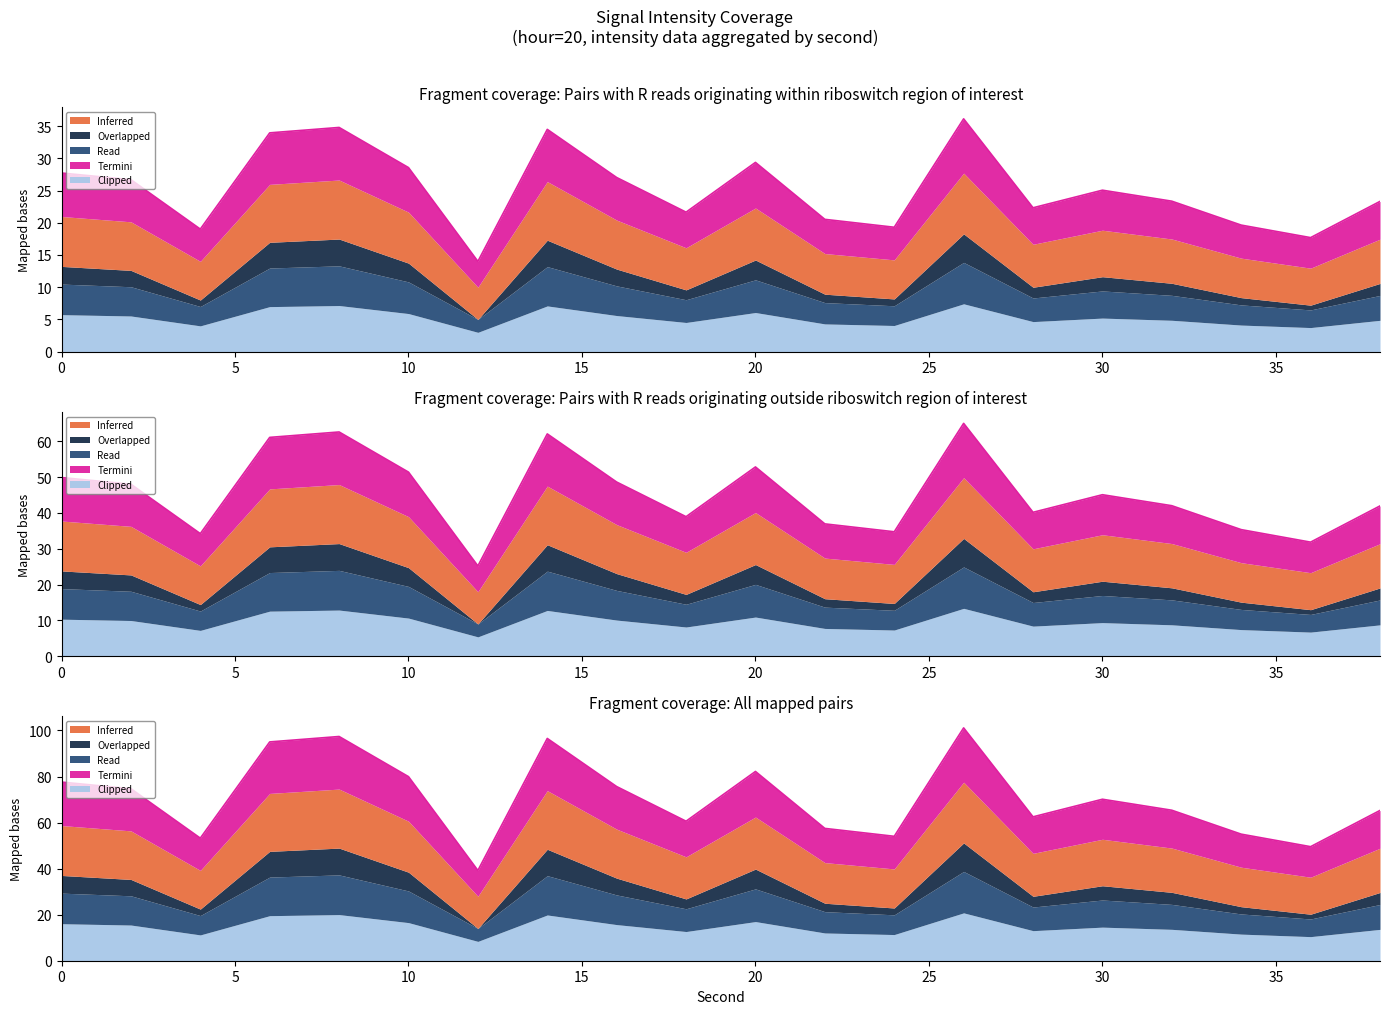

What is the minimum value shown in the chart?

14.0